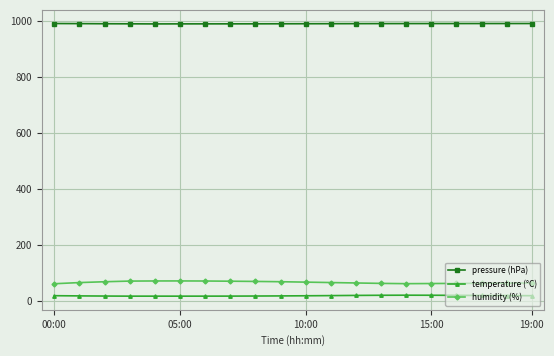

True or false: pressure (hPa) and humidity (%) cross at least once.

False